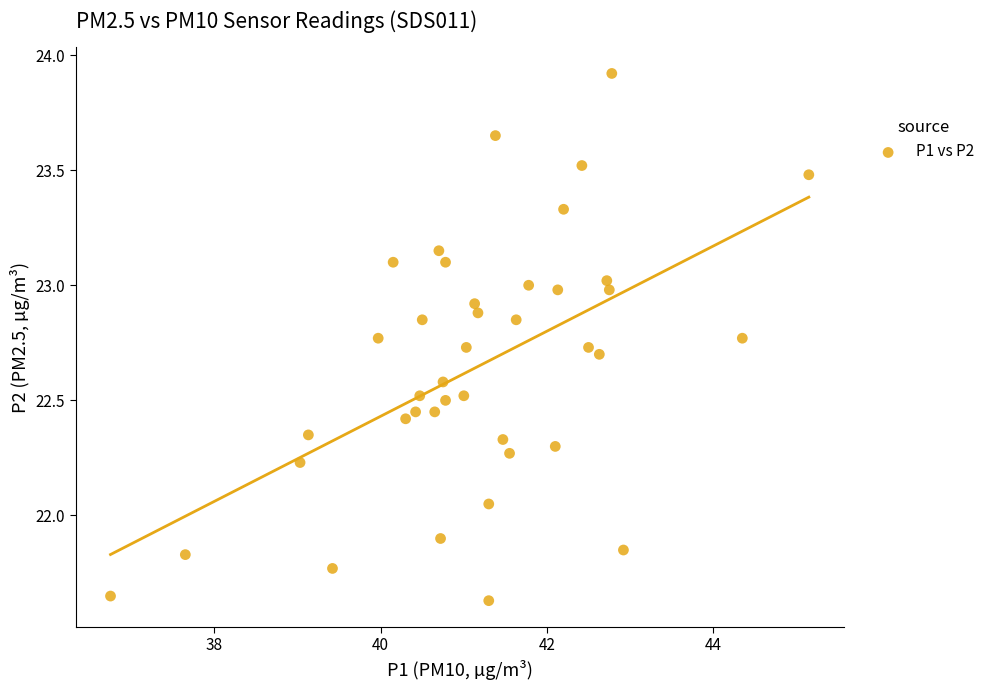

What is the range of Y values (max minus min)?

2.3